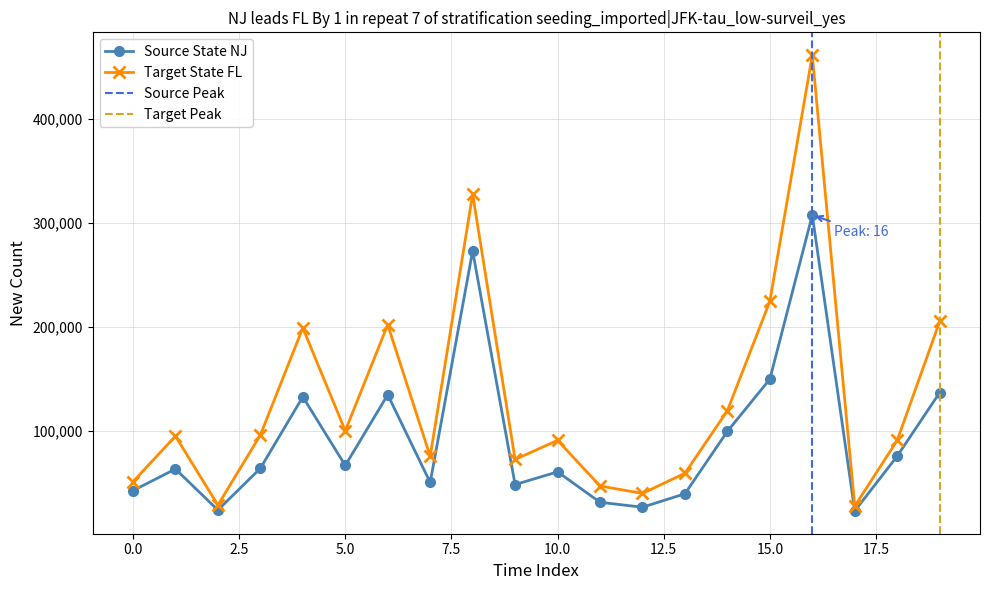

In Target State FL, how many points are higher than both neighbors (excluding endpoints)?

6